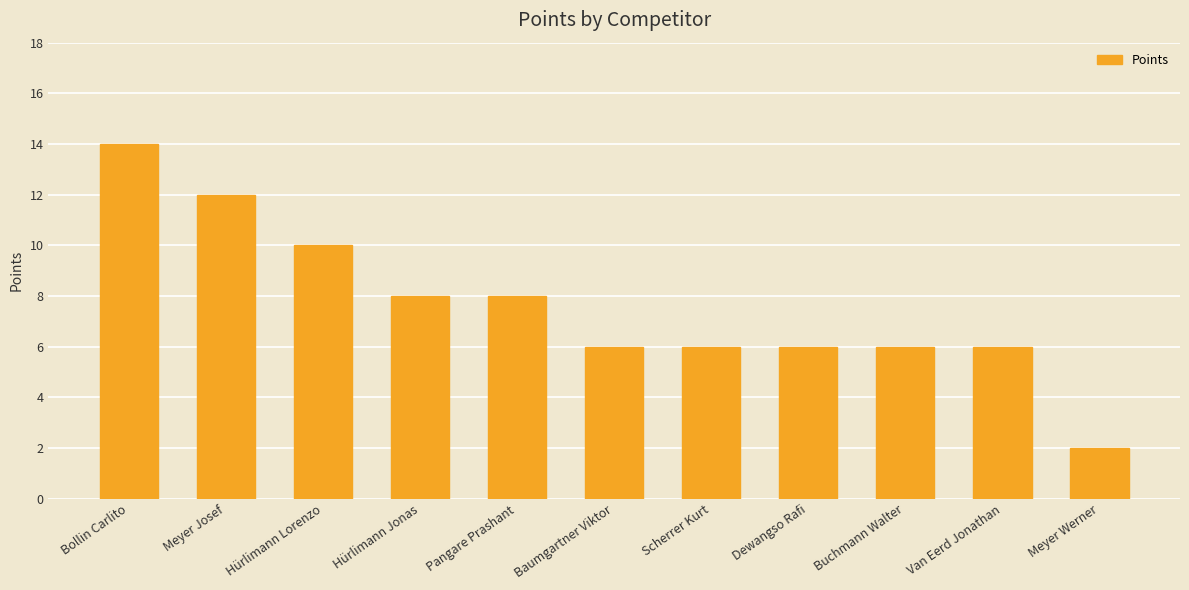

True or false: the data shows 10 at Buchmann Walter.

False